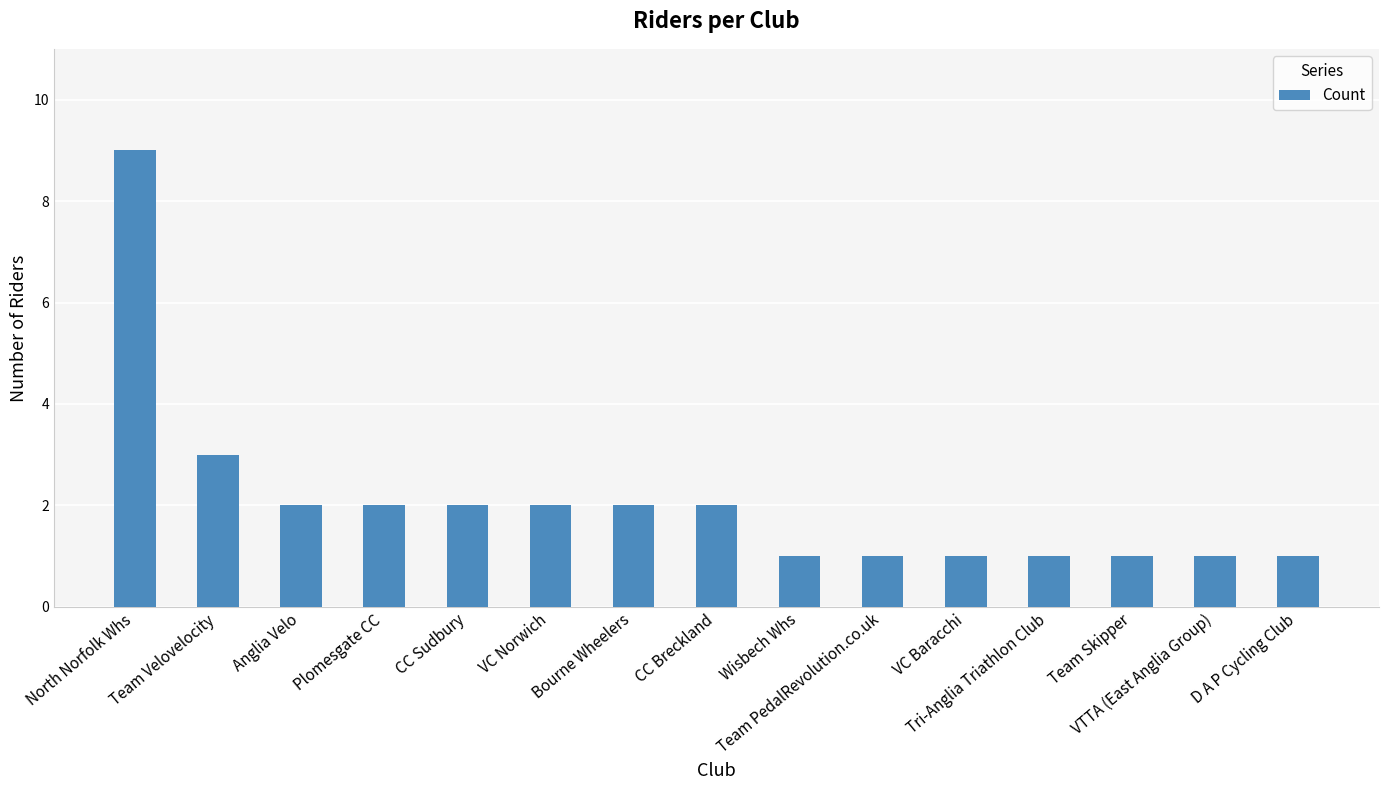

What is the difference between the maximum and minimum values?

8